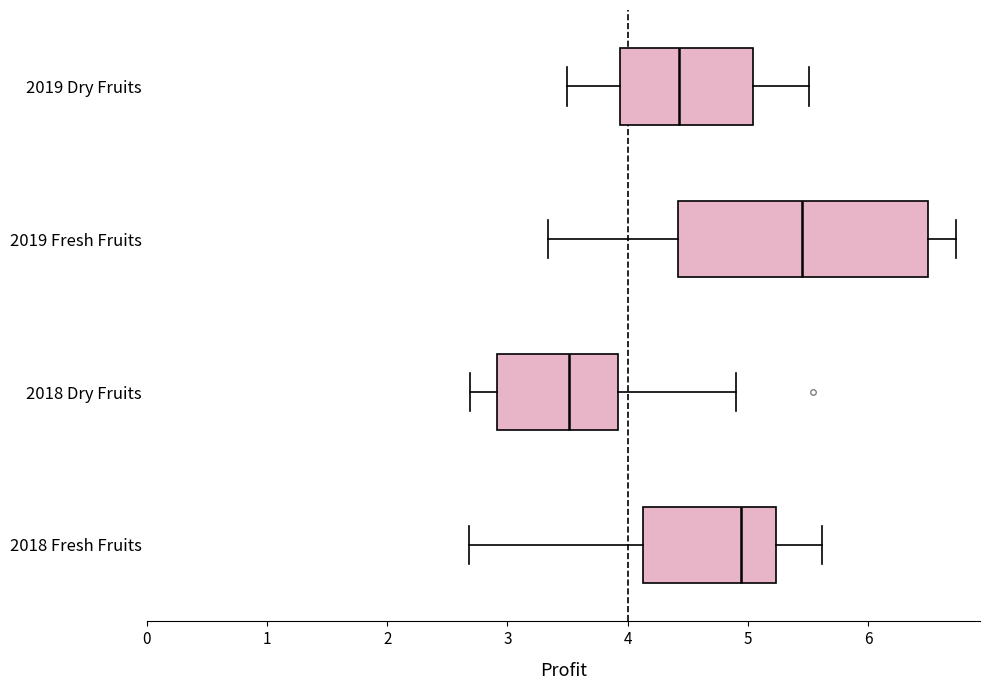

Reading bottom to top, transcribe this box plot: for each box, give where its median line is, the range the box spans, and where its two whiskers end, as read against the x-axis. The values are not printed on the chart, so give them approximately, as read against the axis.

2018 Fresh Fruits: median 4.9, box 4.1 to 5.2, whiskers 2.7 to 5.6
2018 Dry Fruits: median 3.5, box 2.9 to 3.9, whiskers 2.7 to 4.9
2019 Fresh Fruits: median 5.5, box 4.4 to 6.5, whiskers 3.3 to 6.7
2019 Dry Fruits: median 4.4, box 3.9 to 5.0, whiskers 3.5 to 5.5